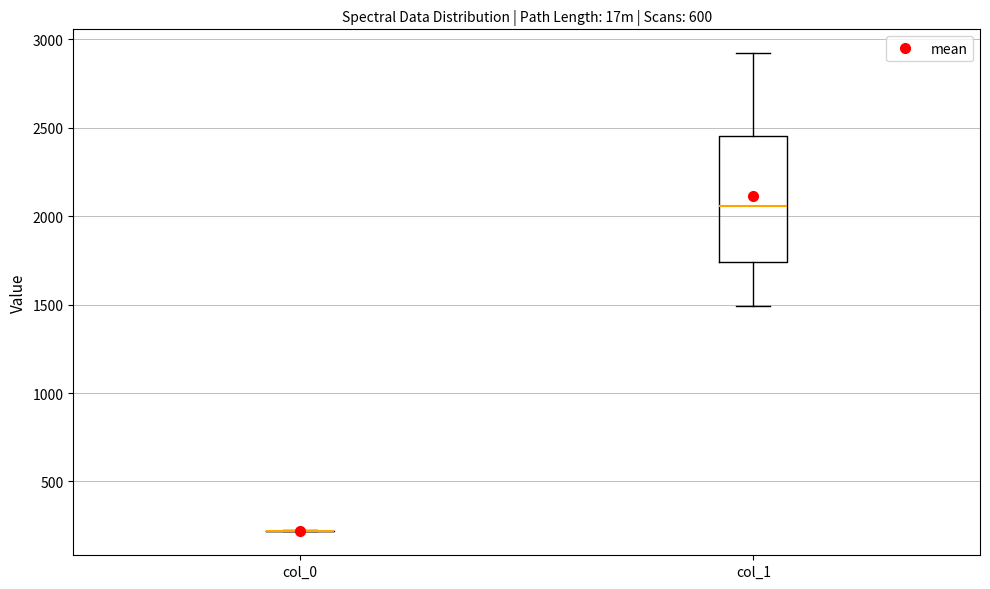

Where does the median line of the box for col_1 sit on the y-axis? The values are not printed on the chart, so give them approximately, as read against the axis.

2050